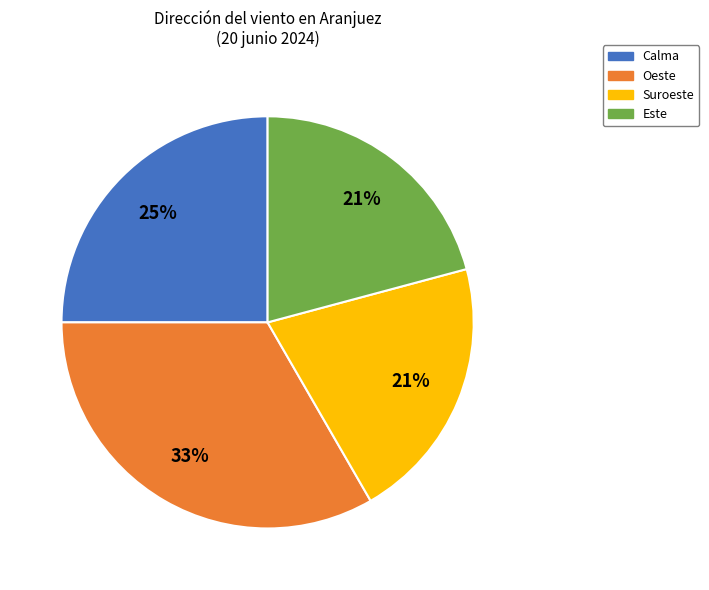

Is Este the majority of the pie?

No